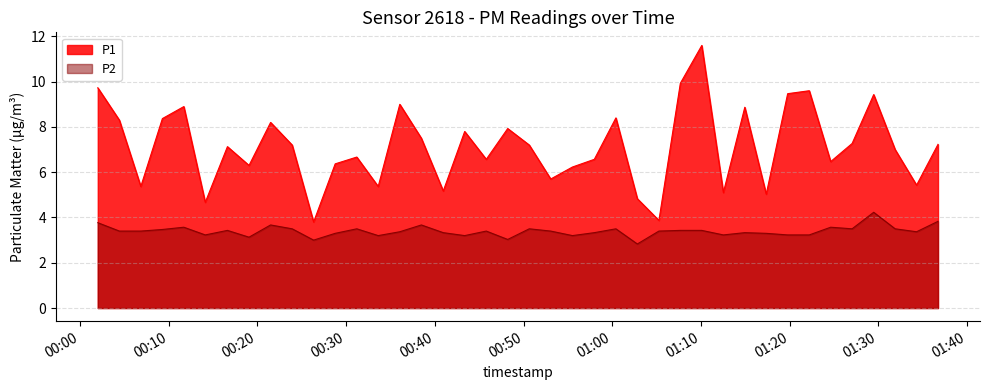

What is the highest value of the P2 series?

4.2